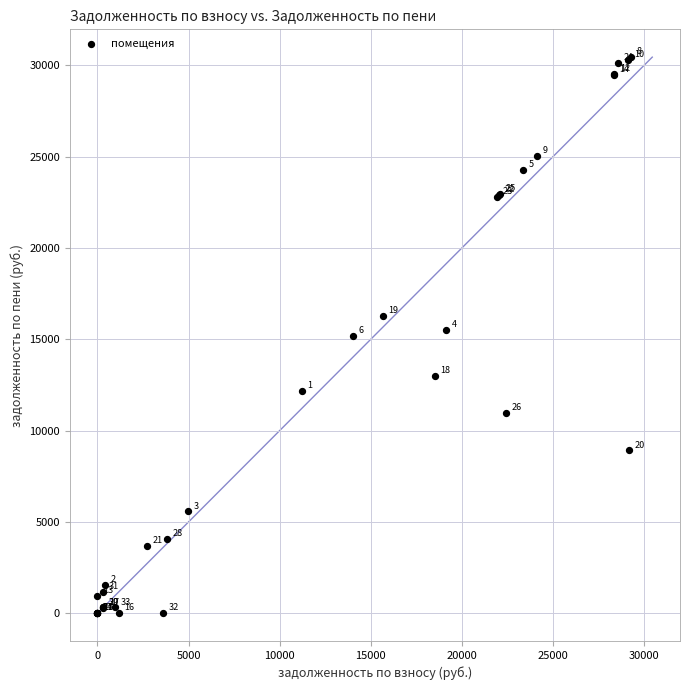

What Y value in the scatter plot is closest to 15219?

15185.3